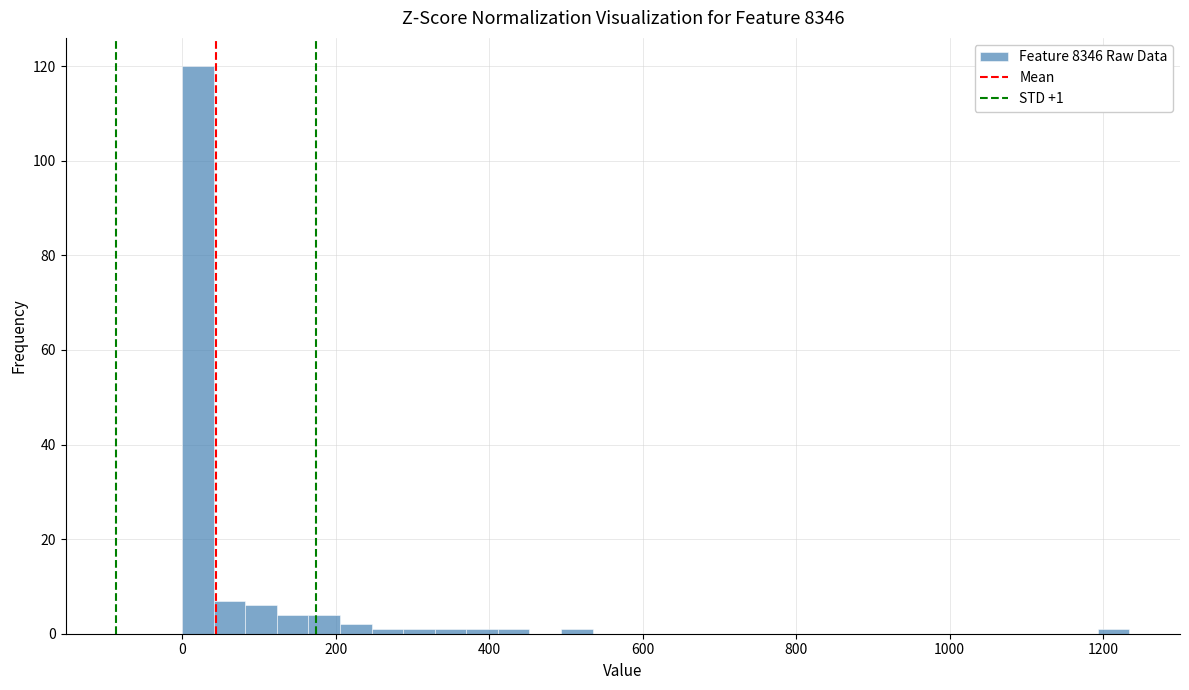

Read against the x-axis, roughly where is the centre of the tallest bar?

20